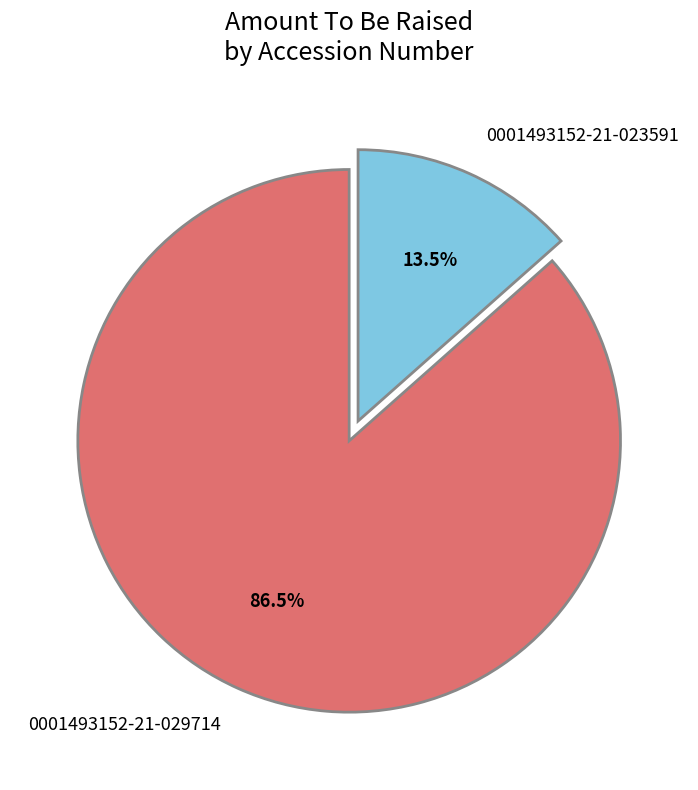

What is the ratio of the value at 0001493152-21-029714 to the value at 0001493152-21-023591?

6.4